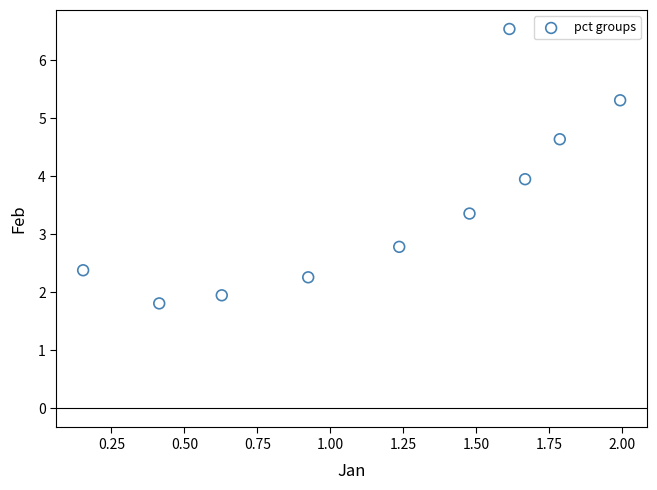

What is the average Y value?

3.5